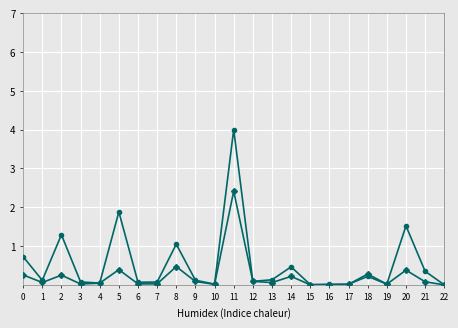

At which category is the sum across all series the highest?

11